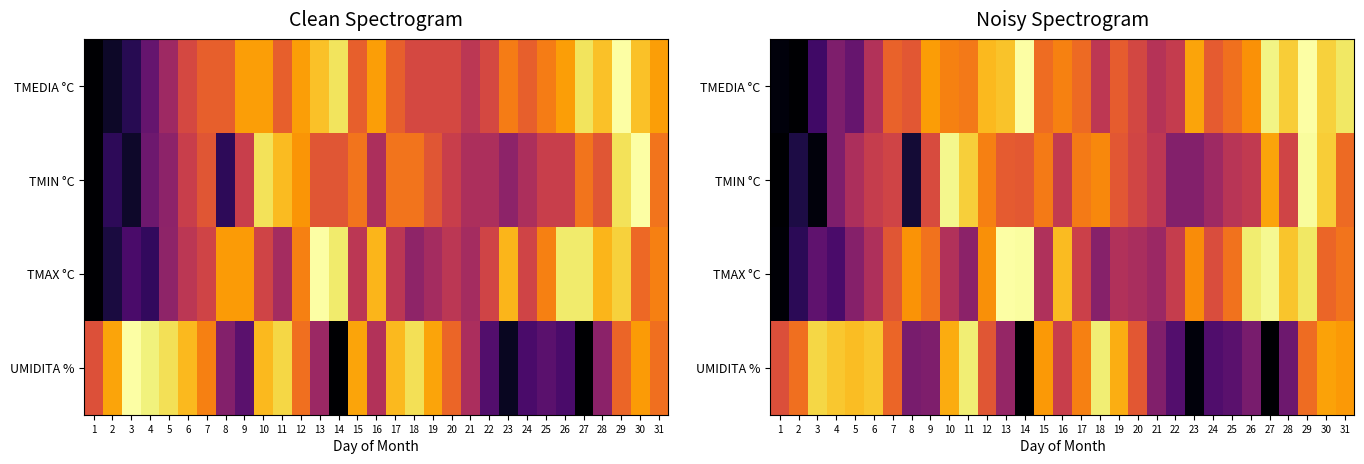

List the labels in order of UMIDITA % value, smallest first.

14, 27, 23, 24, 22, 25, 28, 26, 8, 9, 21, 13, 16, 1, 12, 20, 7, 29, 2, 17, 31, 15, 30, 10, 19, 5, 4, 6, 3, 18, 11